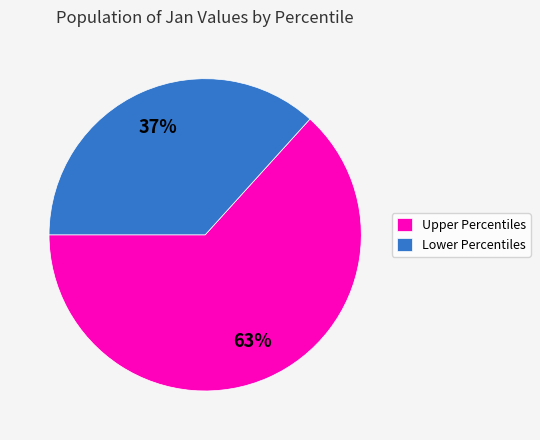

Which has a higher value, Upper Percentiles or Lower Percentiles?

Upper Percentiles